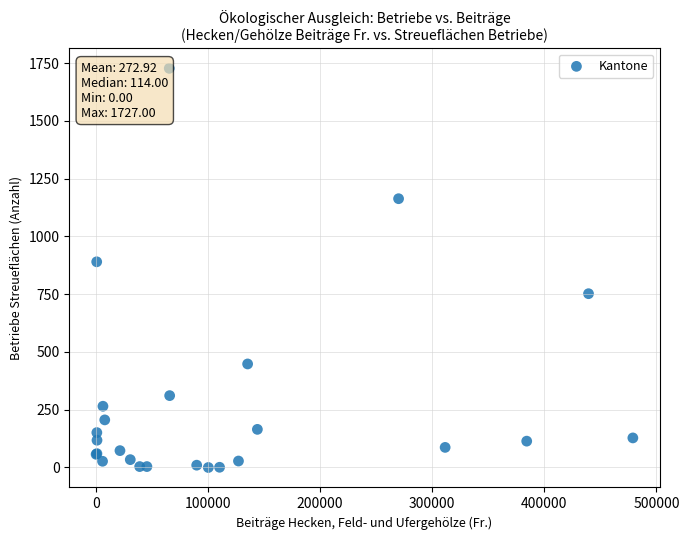

What Y value in the scatter plot is closest to 863?

890